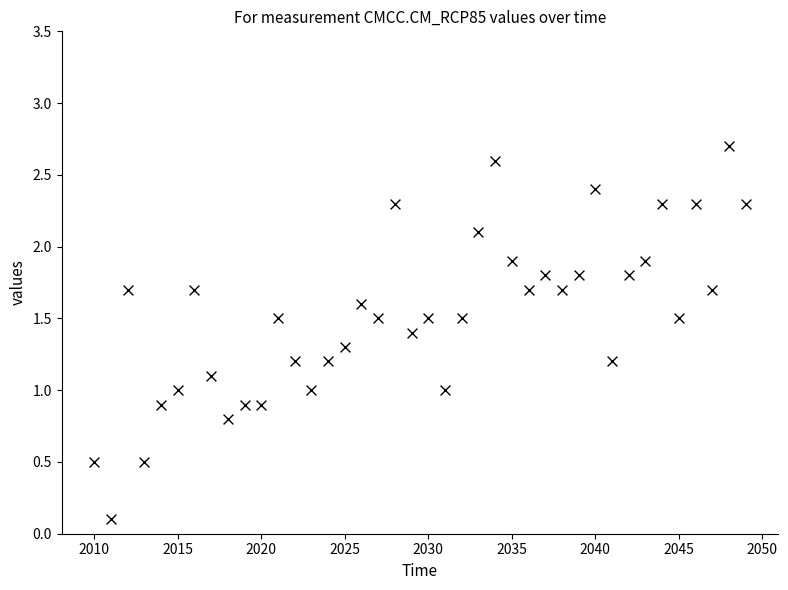

What is the range of X values (max minus min)?

39.0